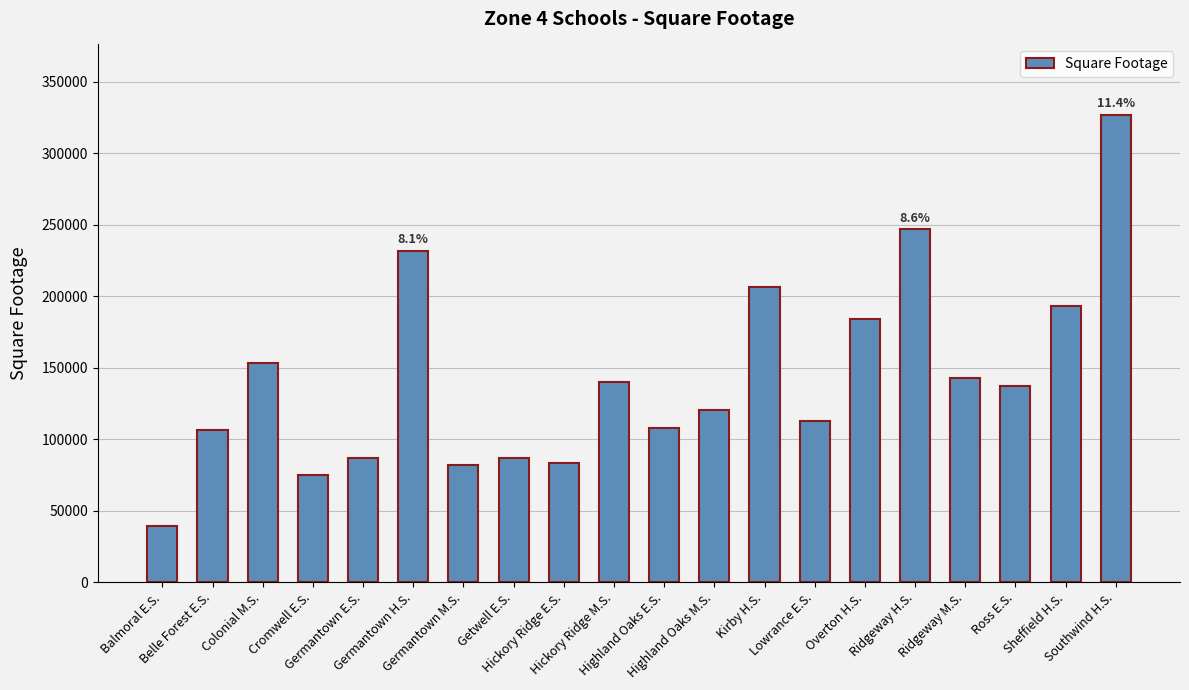

How many bars are there in total?

20